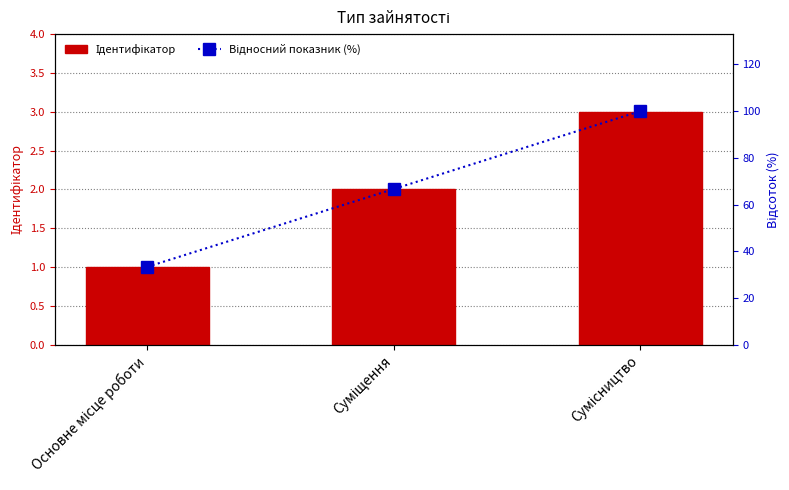

What is the sum of all Відносний показник (%) values?

200.0